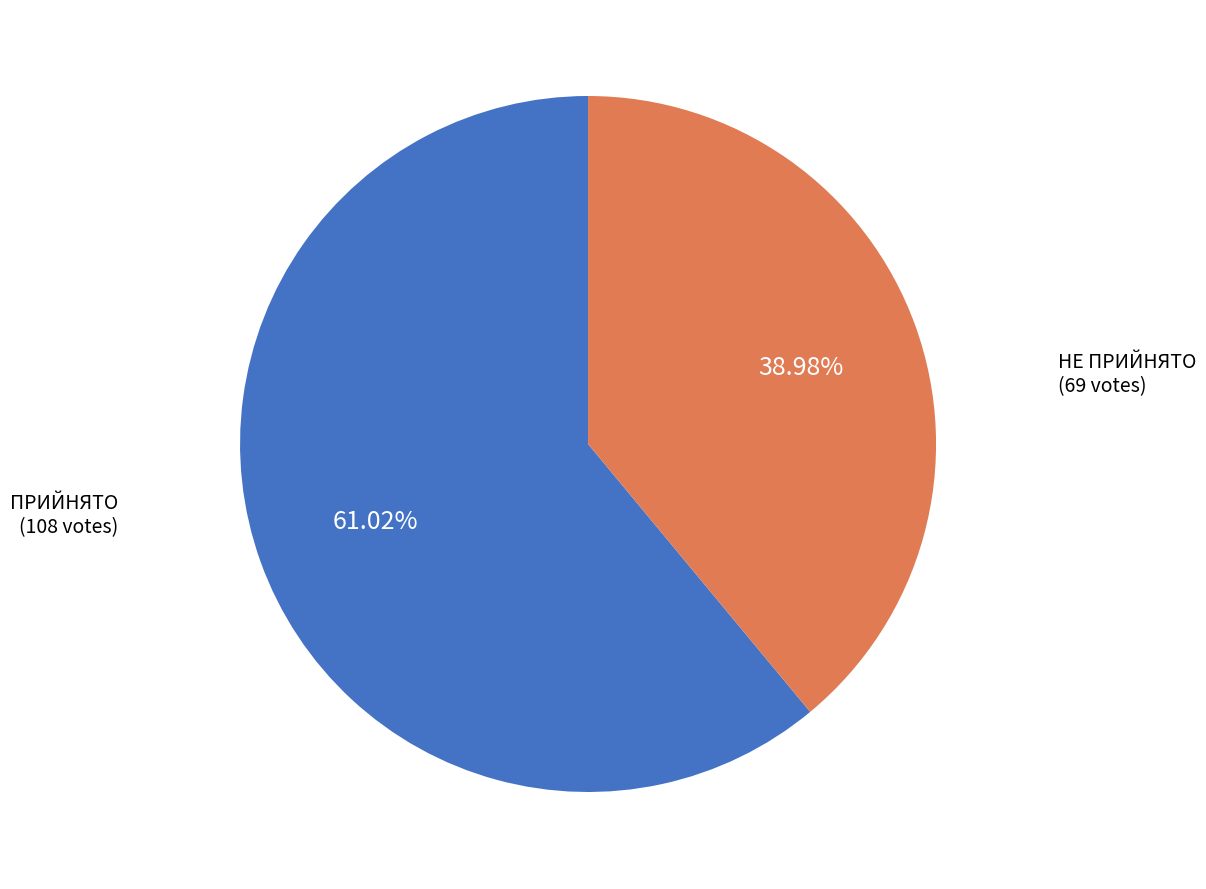

Does НЕ ПРИЙНЯТО represent more than half of the total?

No